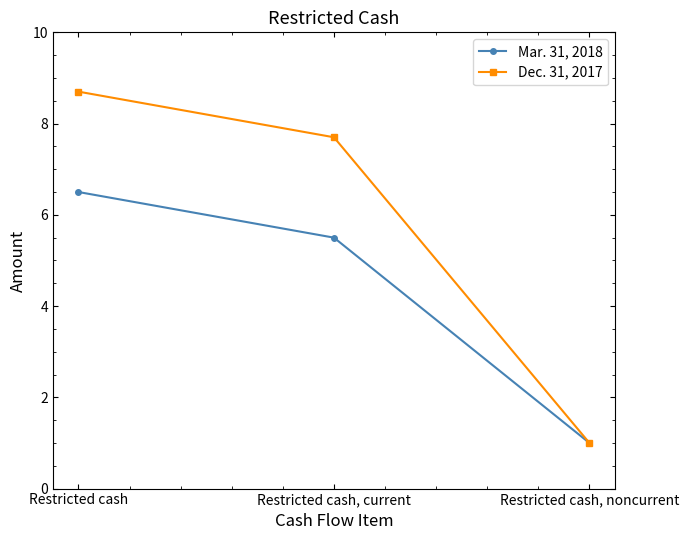

At which label is Dec. 31, 2017 closest to 4?

Restricted cash, noncurrent